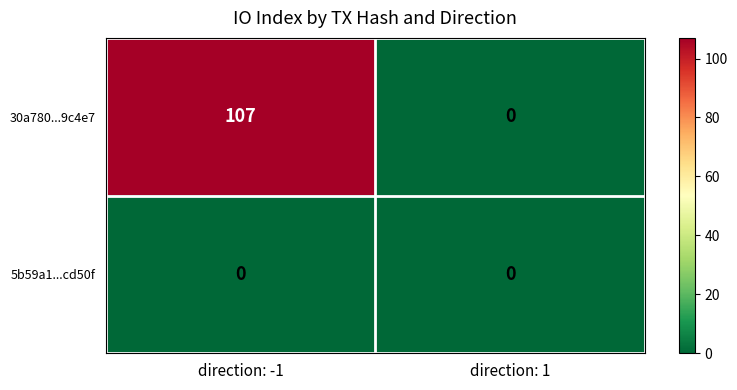

Reading right to left, what are all the values shown in this chart?

30a780...9c4e7: 0	107
5b59a1...cd50f: 0	0